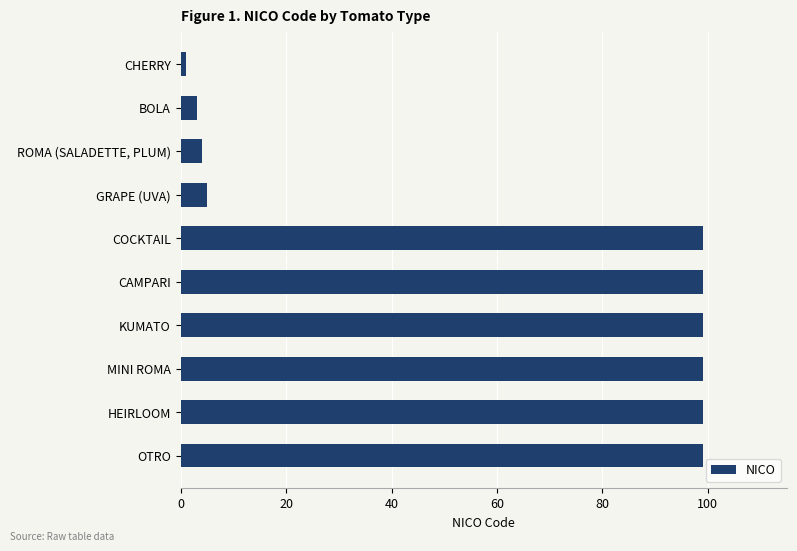

True or false: the data shows 99 at OTRO.

True